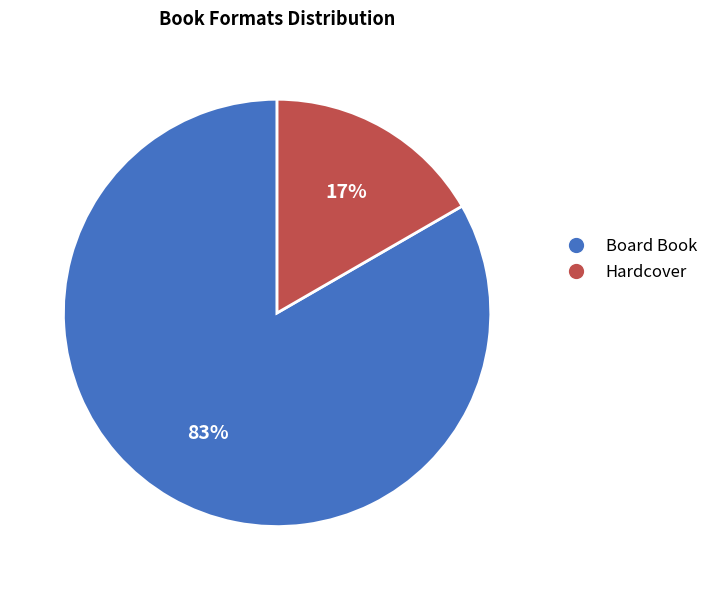

What is the largest slice in the pie chart?

Board Book